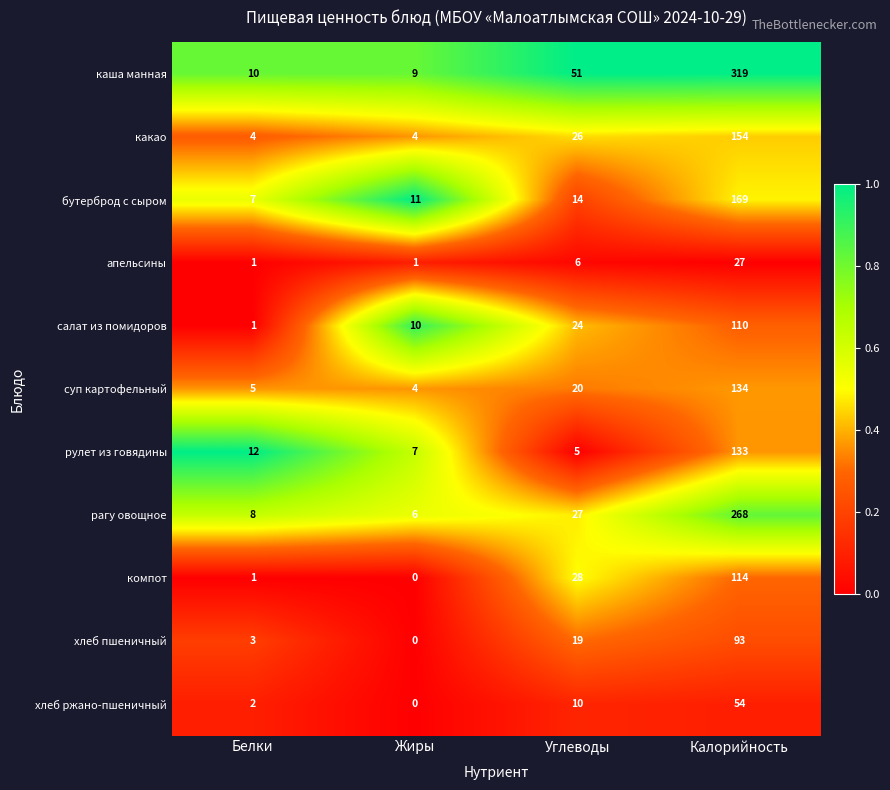

Which series has the largest total across all categories?

каша манная